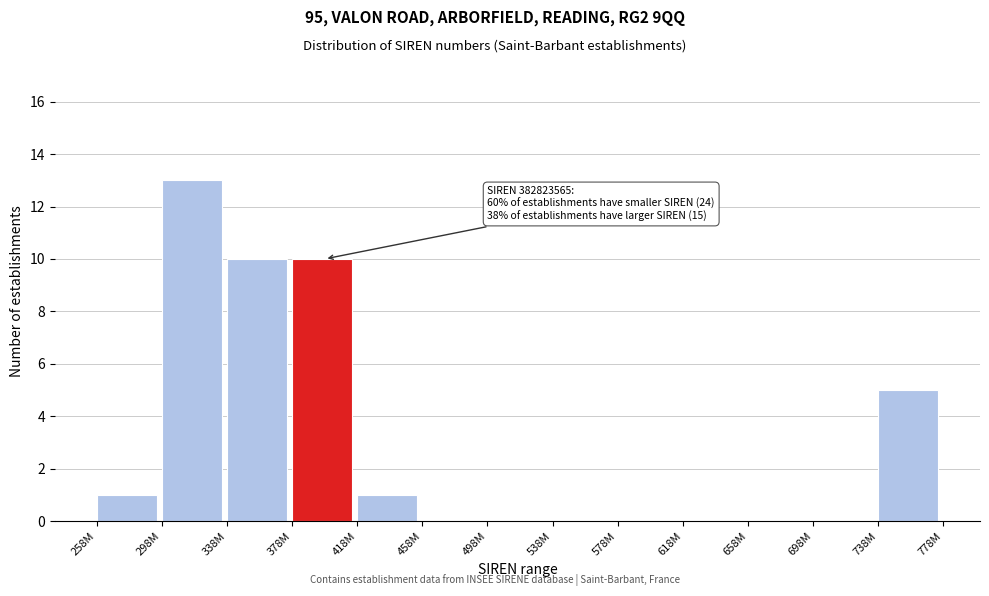

Reading left to right, what are all the values shown in this chart?

258M=1	298M=13	338M=10	378M=10	418M=1	458M=0	498M=0	538M=0	578M=0	618M=0	658M=0	698M=0	738M=5